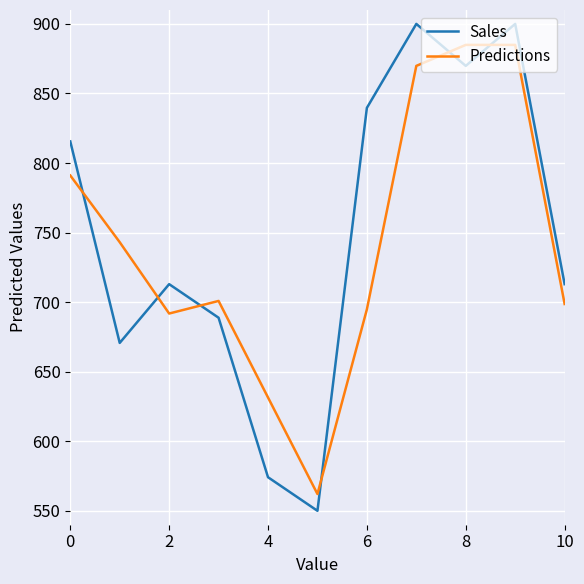

How many series are shown in this chart?

2